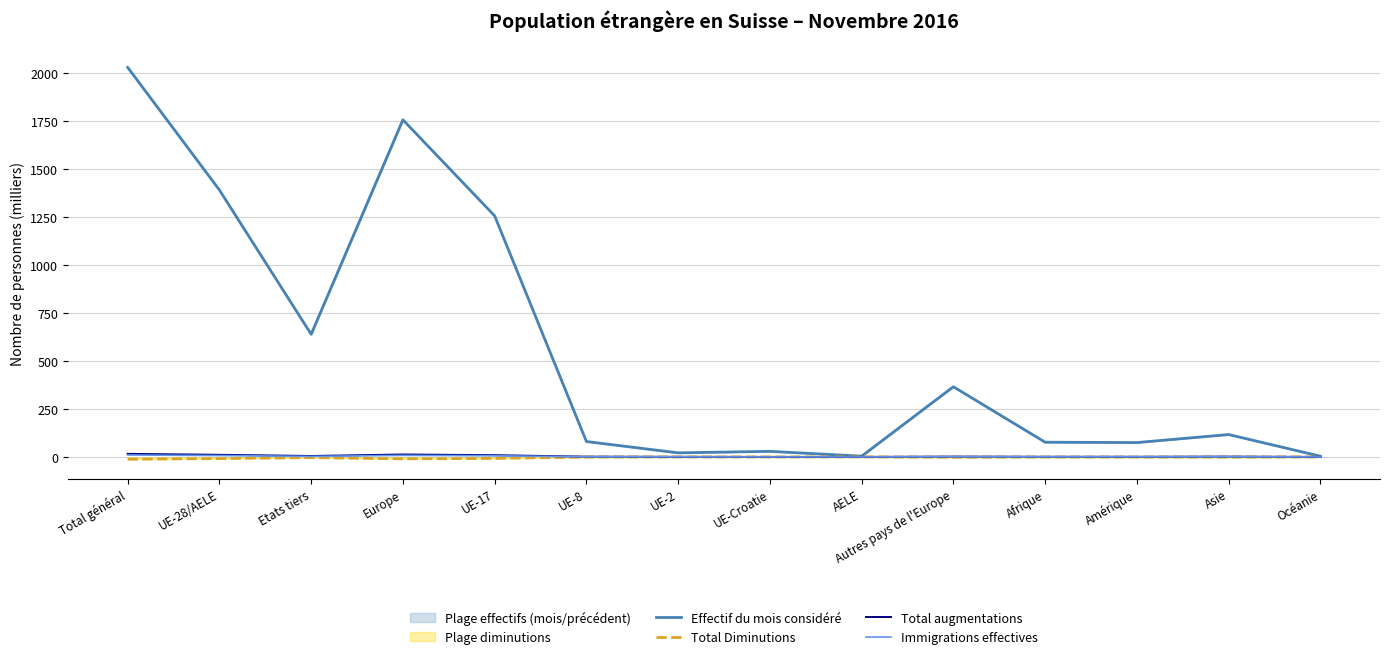

Reading left to right, list all the values displayed in this chart.

Effectif du mois considéré: Total général=2030.1	UE-28/AELE=1391.0	Etats tiers=639.1	Europe=1756.8	UE-17=1256.3	UE-8=80.3	UE-2=21.3	UE-Croatie=29.1	AELE=4.0	Autres pays de l'Europe=365.8	Afrique=76.7	Amérique=74.9	Asie=116.7	Océanie=3.6
Total Diminutions: Total général=-12.1	UE-28/AELE=-8.5	Etats tiers=-3.5	Europe=-9.9	UE-17=-7.6	UE-8=-0.6	UE-2=-0.2	UE-Croatie=-0.1	AELE=-0.0	Autres pays de l'Europe=-1.4	Afrique=-0.5	Amérique=-0.7	Asie=-0.9	Océanie=-0.0
Total augmentations: Total général=16.0	UE-28/AELE=11.1	Etats tiers=4.9	Europe=12.8	UE-17=9.1	UE-8=1.3	UE-2=0.6	UE-Croatie=0.1	AELE=0.0	Autres pays de l'Europe=1.7	Afrique=0.8	Amérique=0.8	Asie=1.6	Océanie=0.0
Immigrations effectives: Total général=10.0	UE-28/AELE=7.2	Etats tiers=2.8	Europe=8.1	UE-17=6.0	UE-8=0.7	UE-2=0.4	UE-Croatie=0.0	AELE=0.0	Autres pays de l'Europe=1.0	Afrique=0.4	Amérique=0.6	Asie=0.9	Océanie=0.0